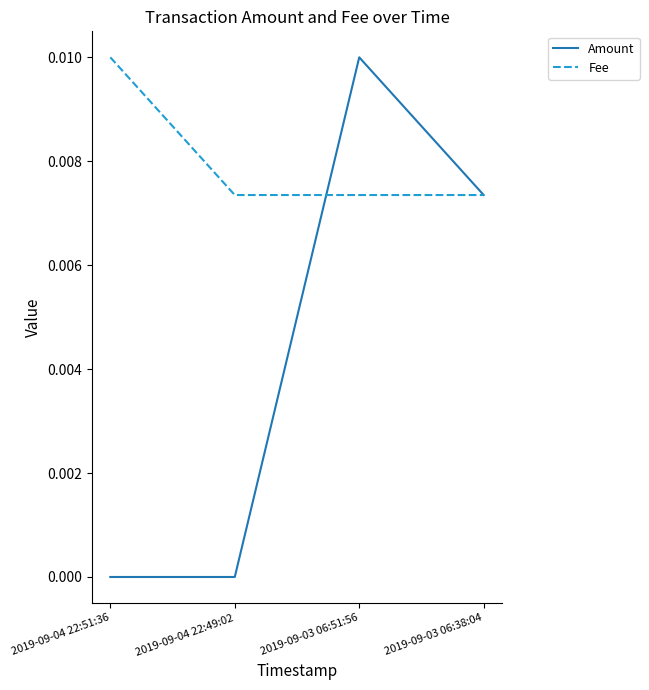

At how many categories does at least one series exceed 0?

4